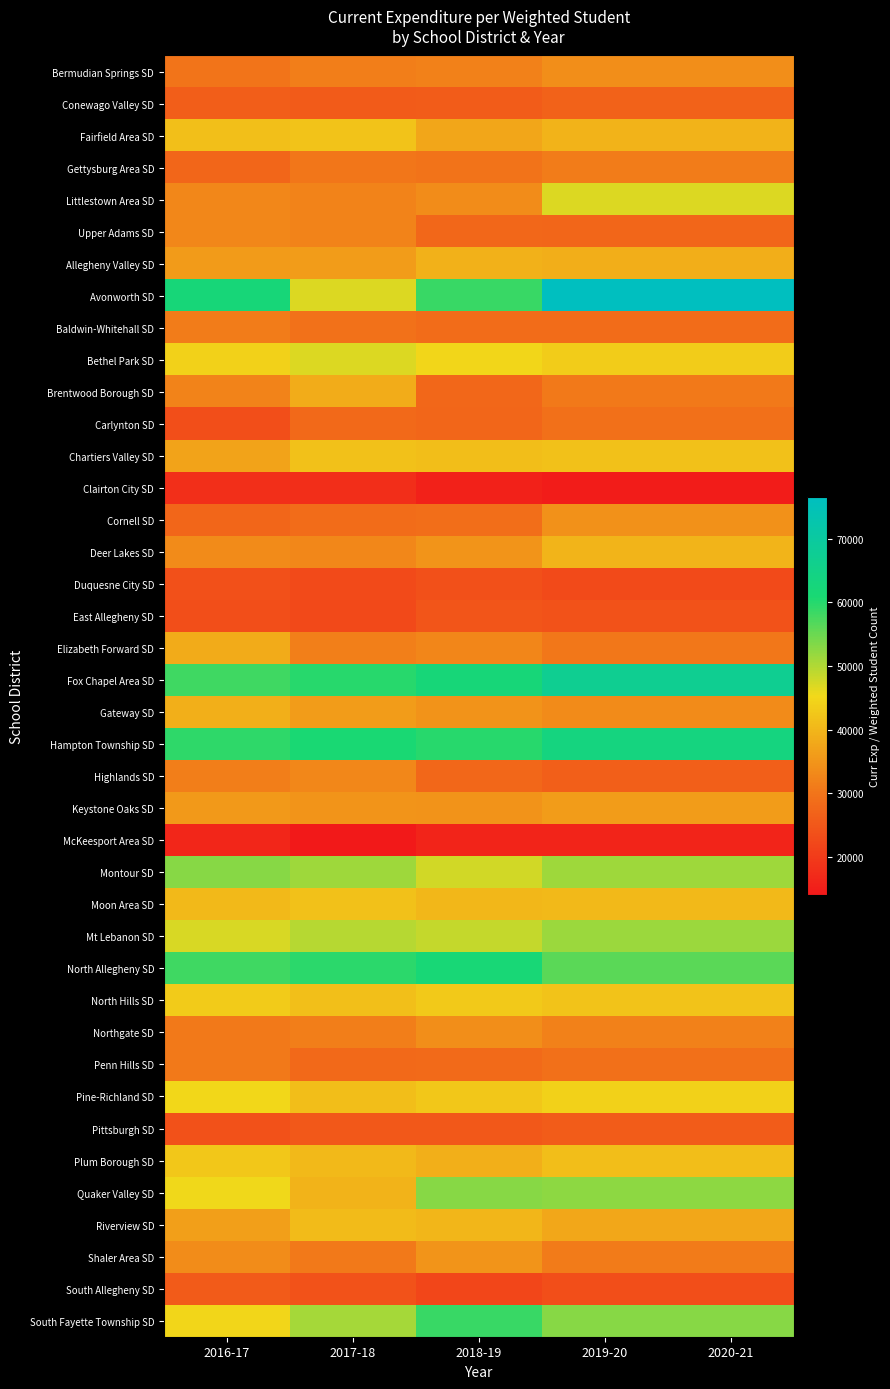

At how many categories does at least one series exceed 46145?

5